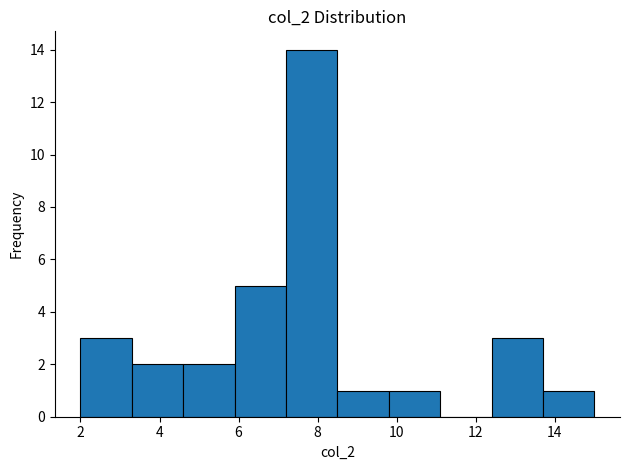

What is the height of the bar covering 5.9 to 7.2 on the x-axis? Neither the bar edges nor the heights are printed on the chart, so give them approximately, as read against the axes.

5